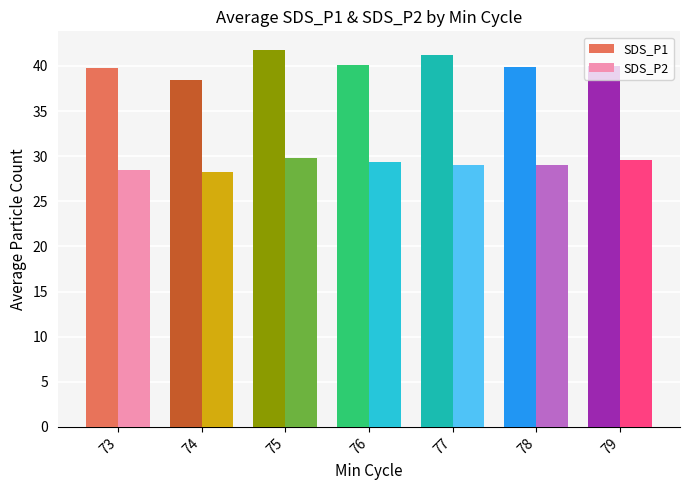

What is the spread (max minus min) of values at 77?

12.3